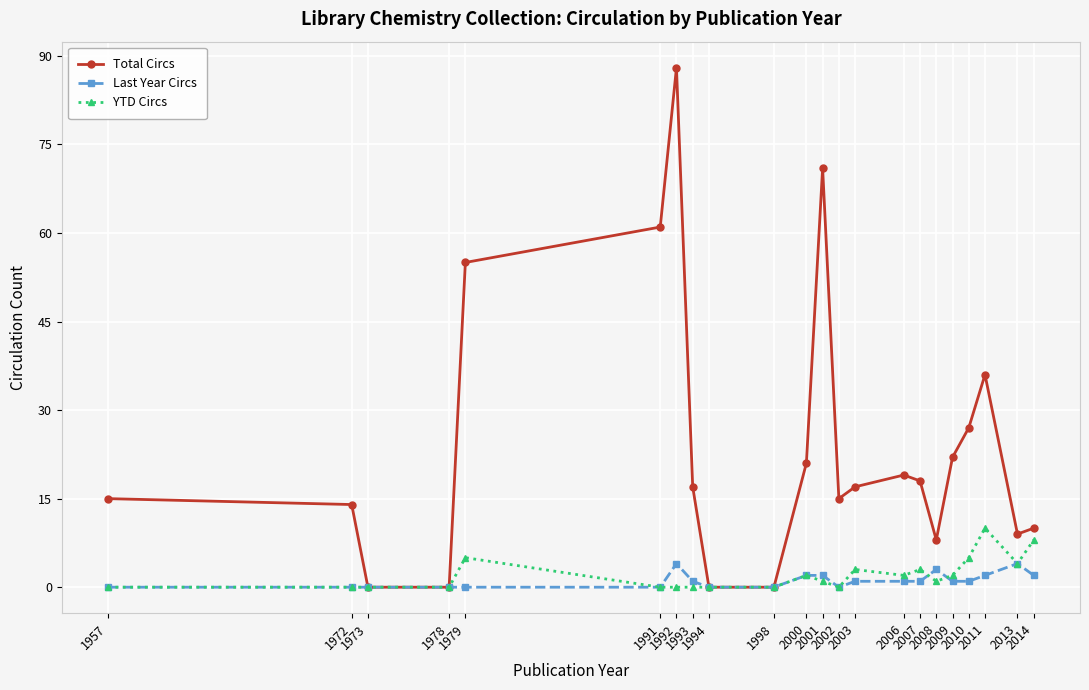

Between 1978 and 2010, which series saw the biggest shift?

Total Circs